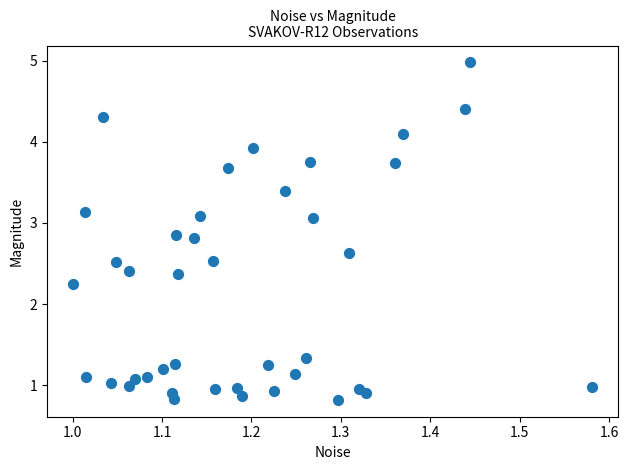

What is the range of Y values (max minus min)?

4.2